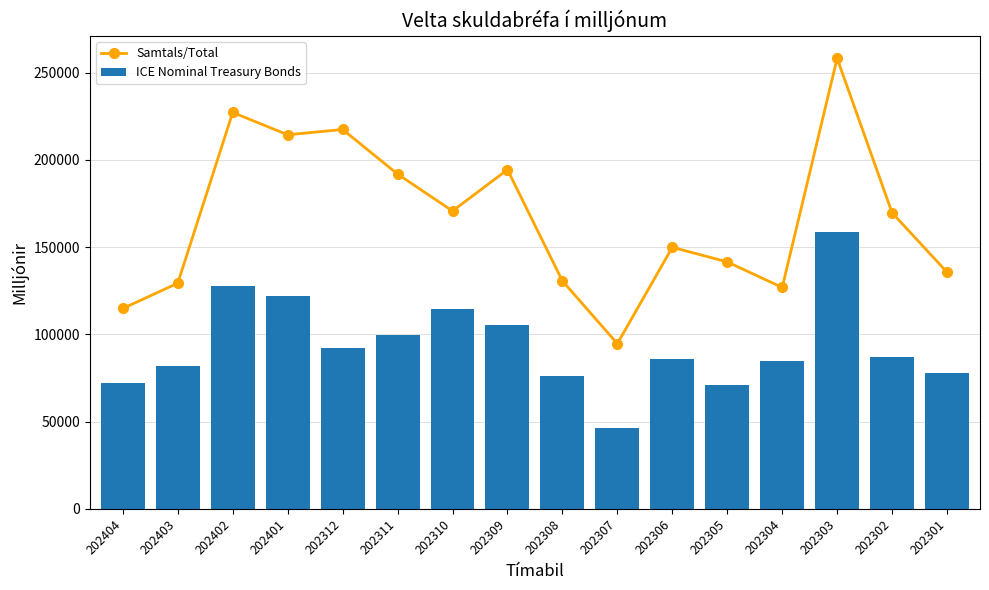

At which category is the sum across all series the highest?

202303